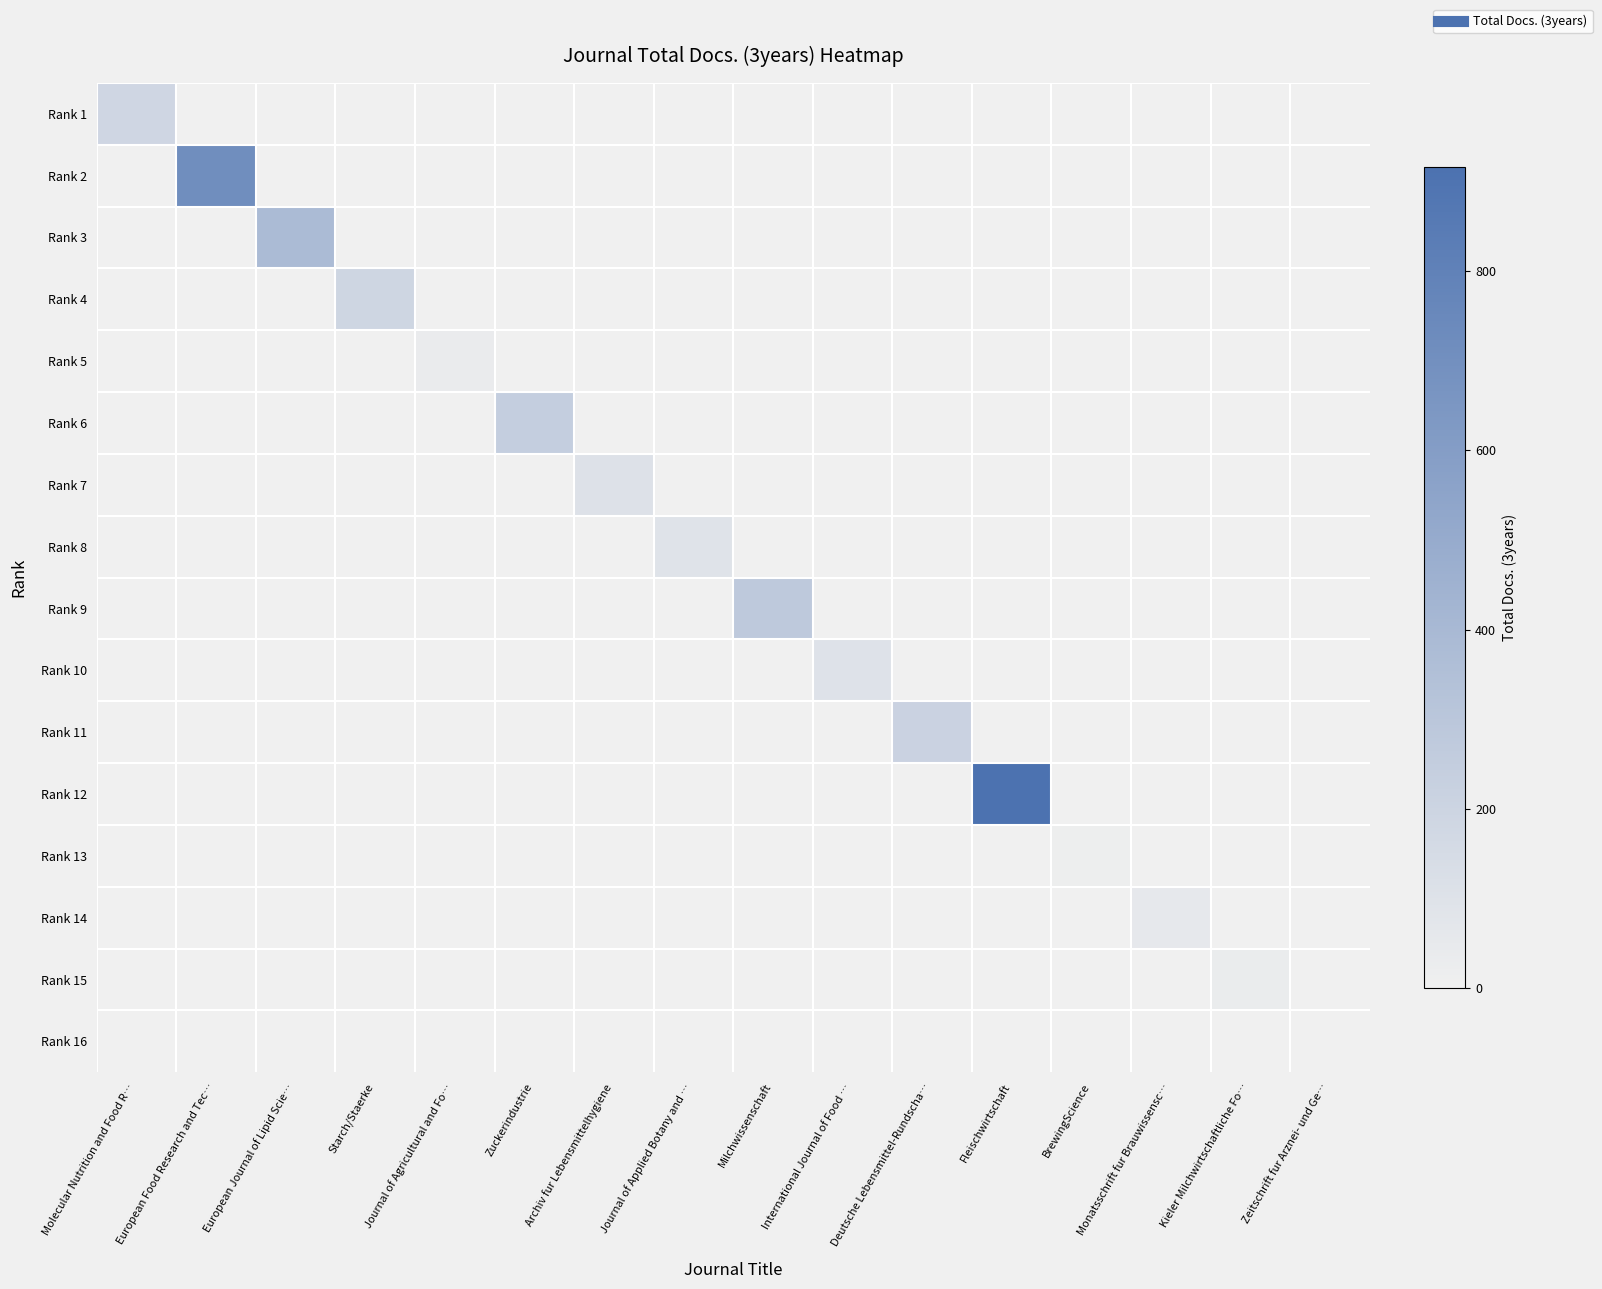

What is the difference between the highest and lowest values at Milchwissenschaft?

277